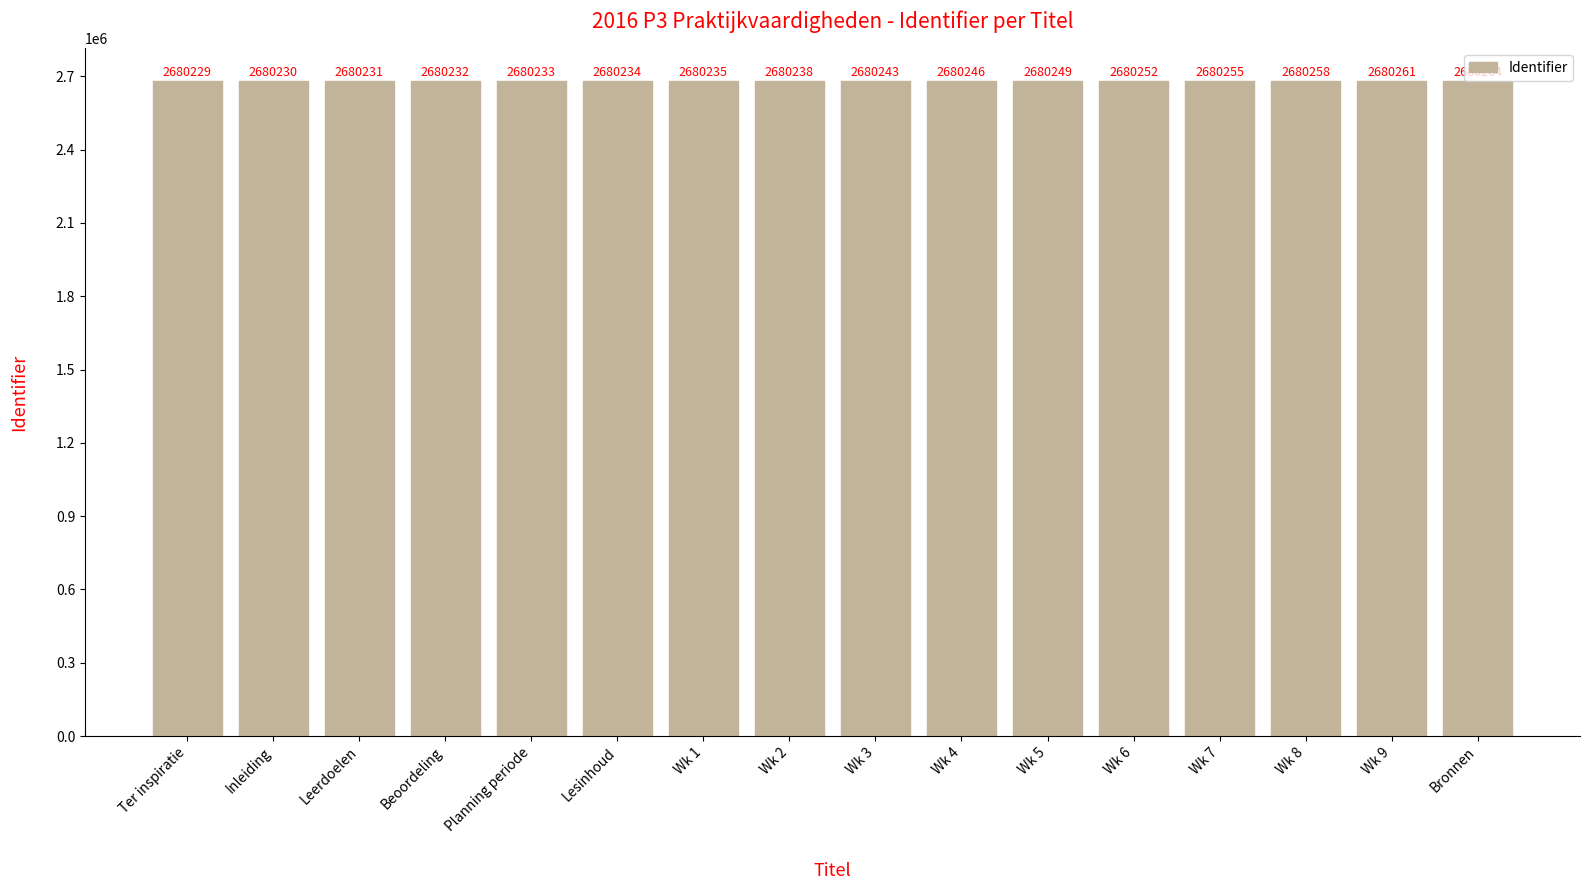

What is the value of the 6th bar from the left?

2680234